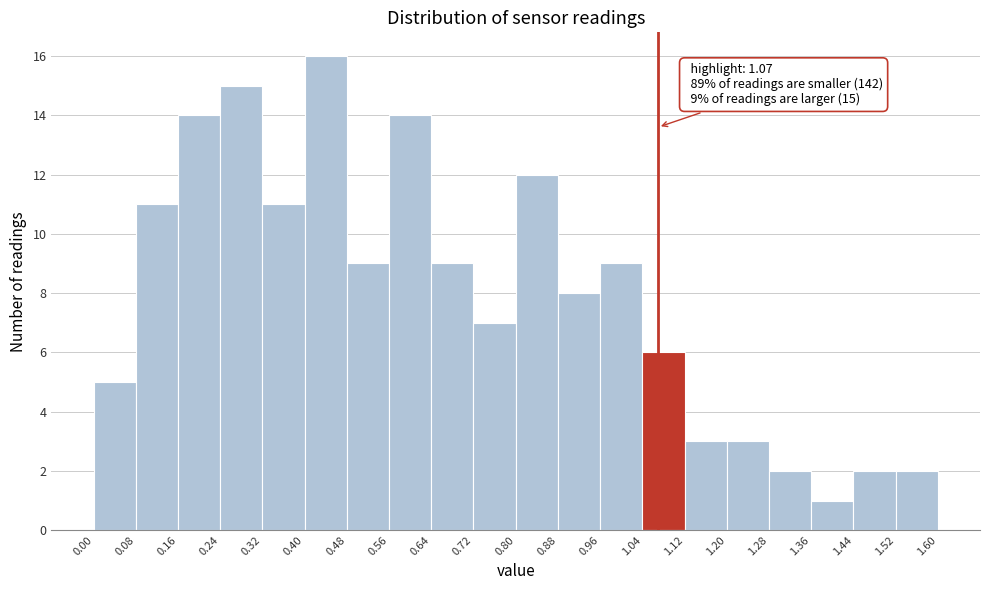

Which range on the x-axis has the tallest bar?

0.40 to 0.48